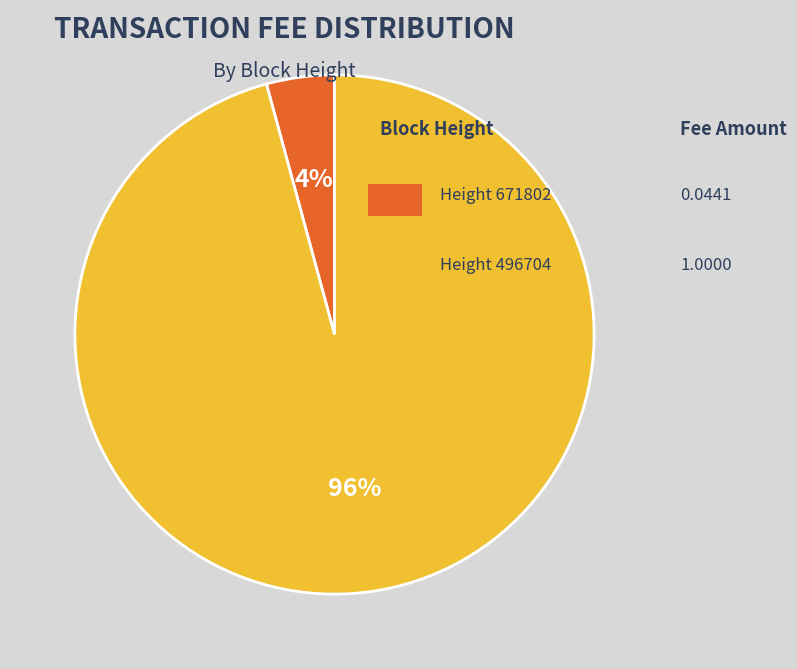

Does any single category account for the majority?

Yes